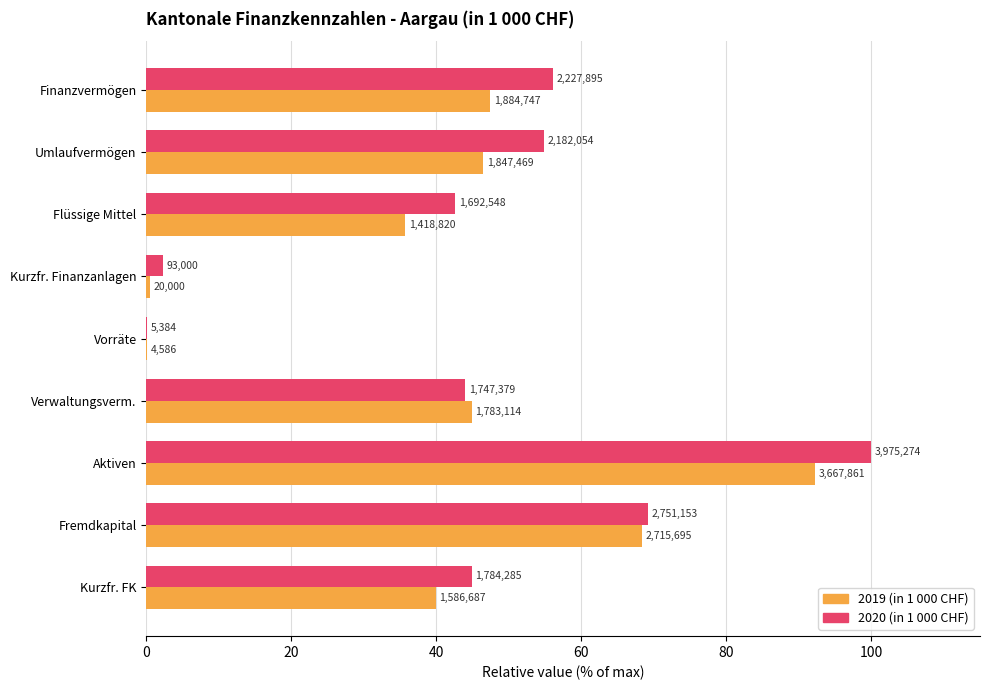

True or false: 2019 values (avg) has a value of 35.7 at Flüssige Mittel.

True